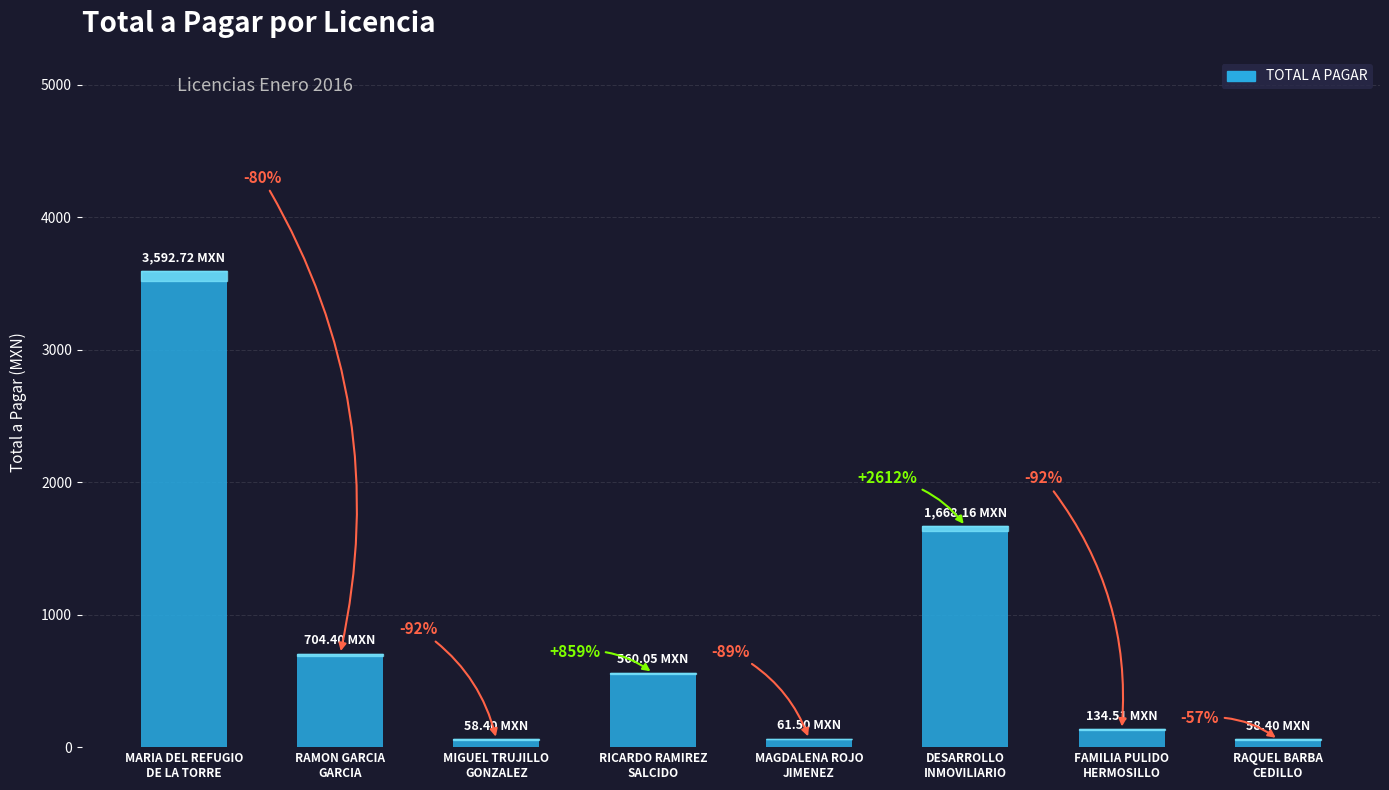

Does the chart contain any negative values?

No